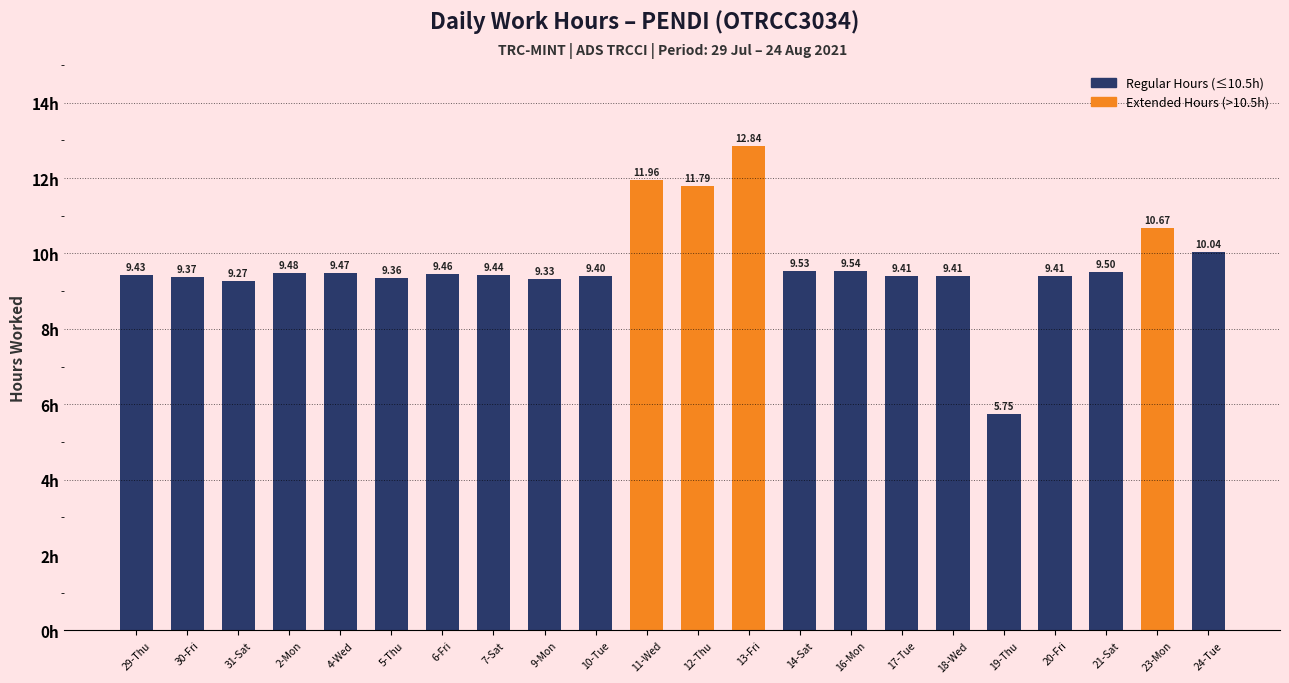

Does the chart contain any negative values?

No